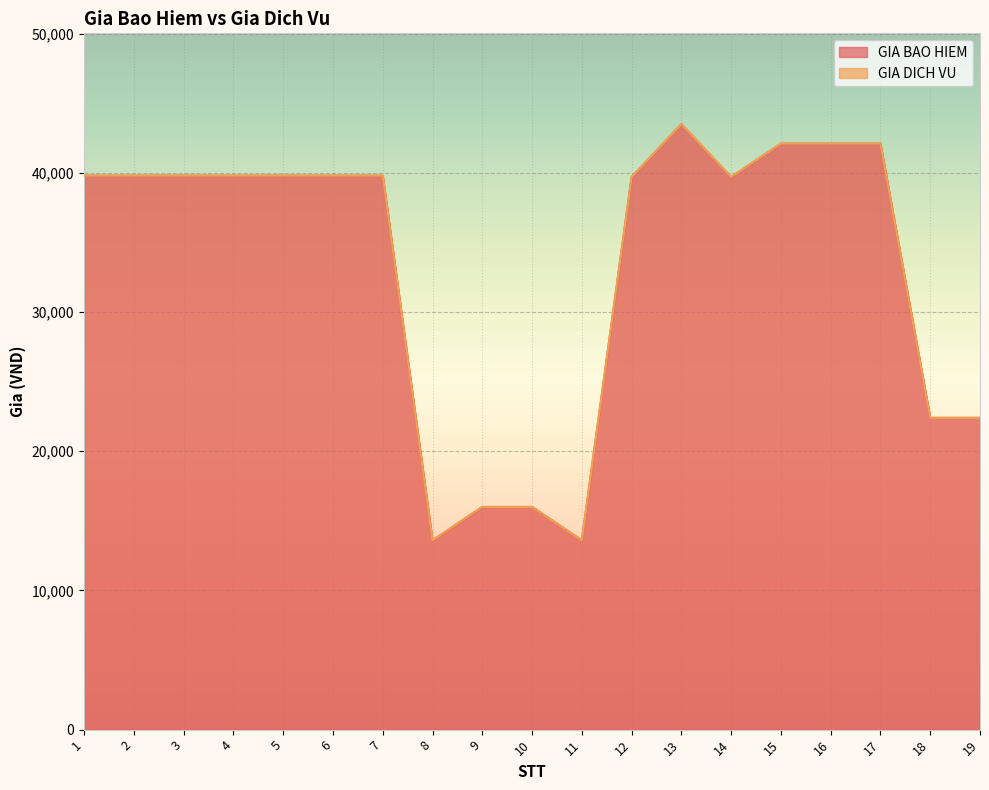

What is the greatest value displayed?

43500